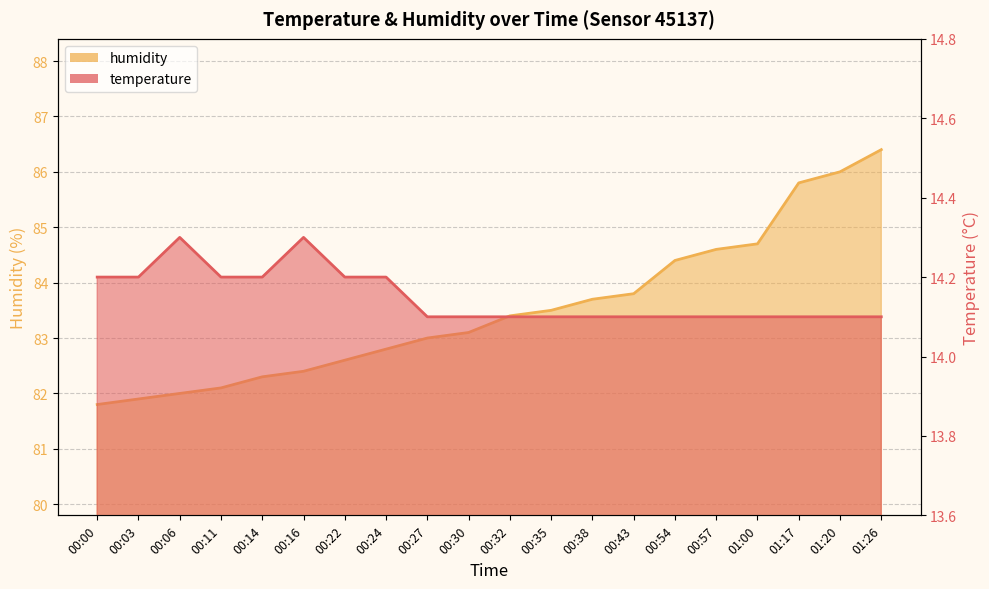

The value of temperature at 00:57 is 14.1. True or false?

True